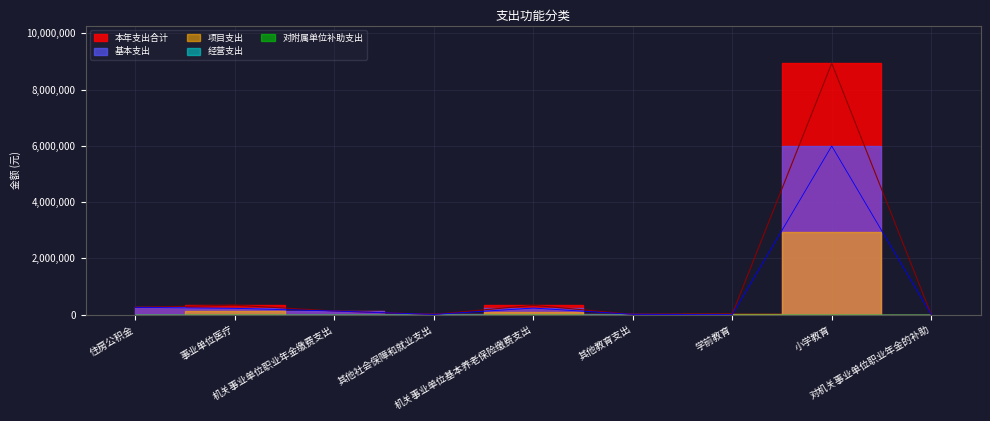

Which category has the highest value across all series?

小学教育